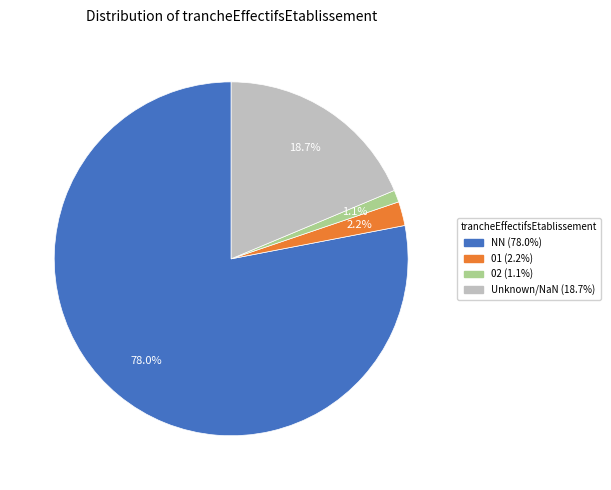

Is there a majority slice in this chart?

Yes